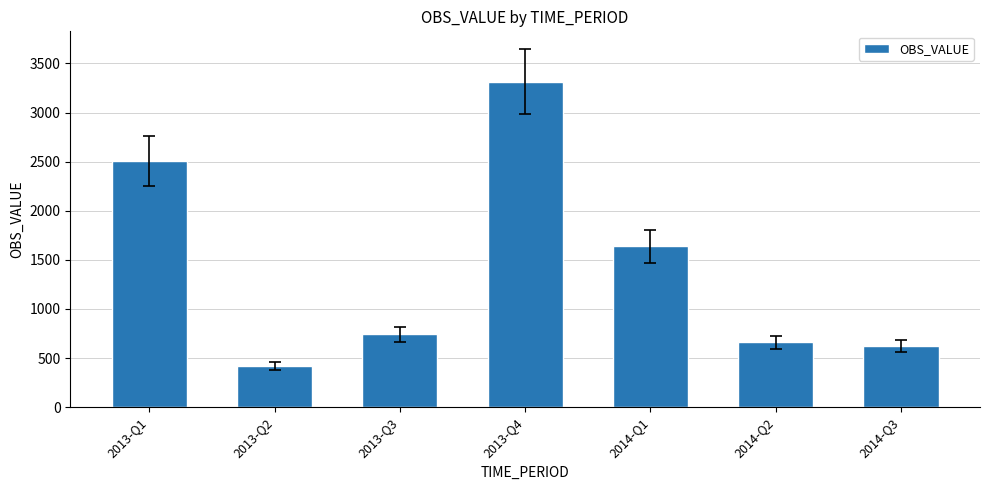

Which has a higher value, 2014-Q3 or 2013-Q1?

2013-Q1